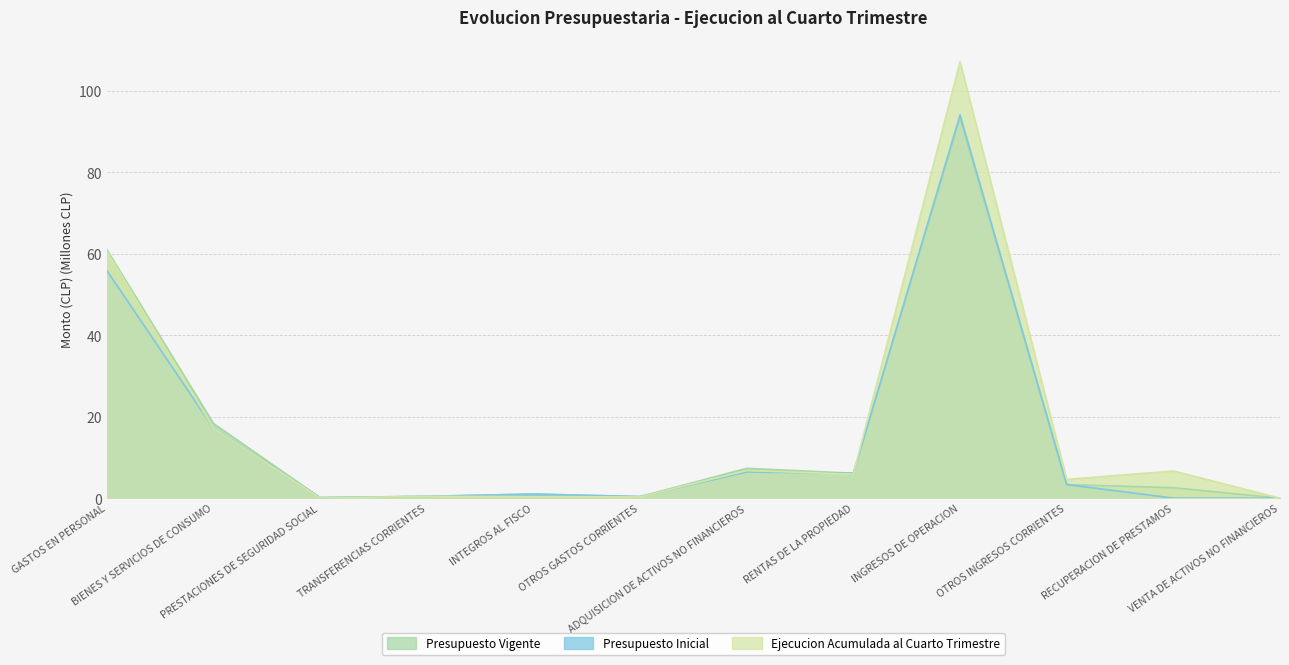

Where is Ejecucion Acumulada al Cuarto Trimestre nearest to the value 53?

GASTOS EN PERSONAL